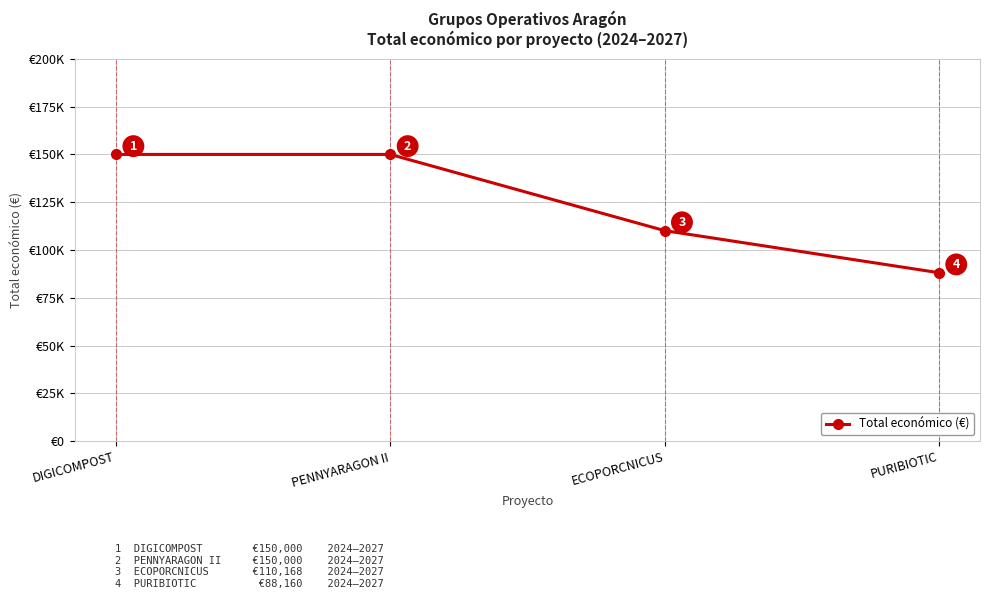

What value does the data have at ECOPORCNICUS, to the nearest 10?

110170